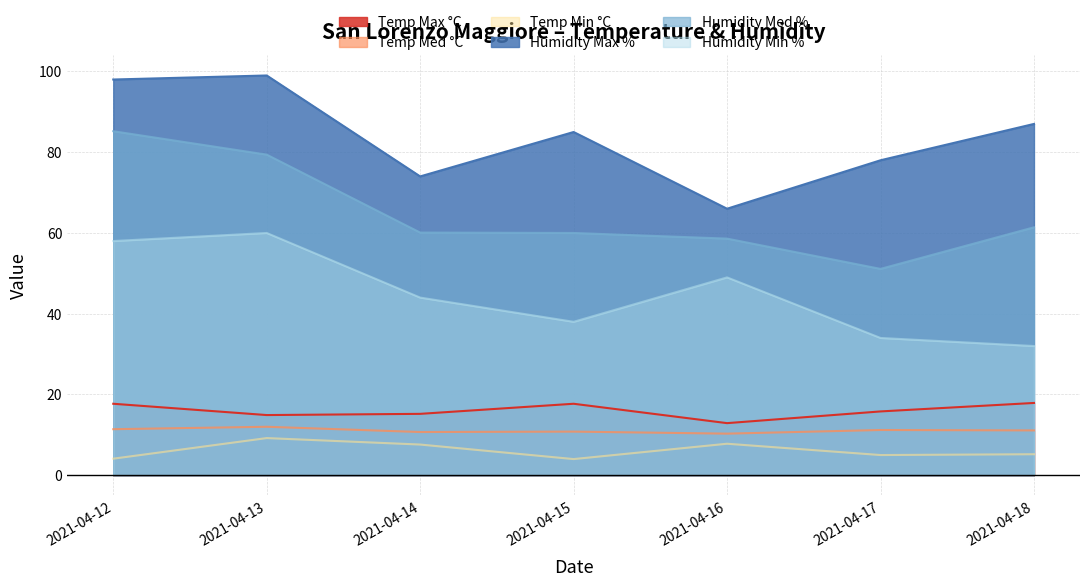

How many data points in Humidity Min % are less than 44?

3